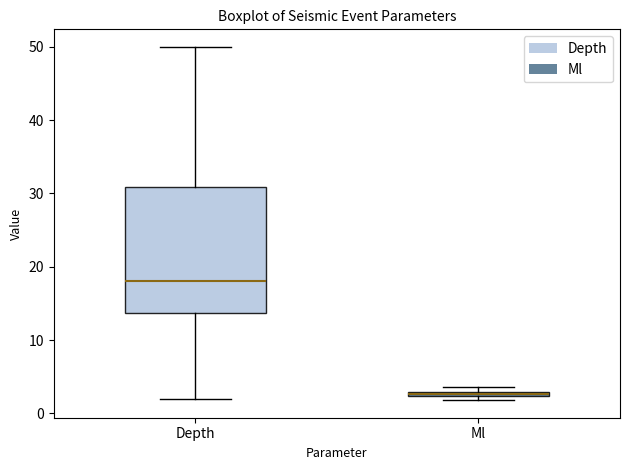

Where is the upper edge of the box for Depth on the y-axis? The values are not printed on the chart, so give them approximately, as read against the axis.

31